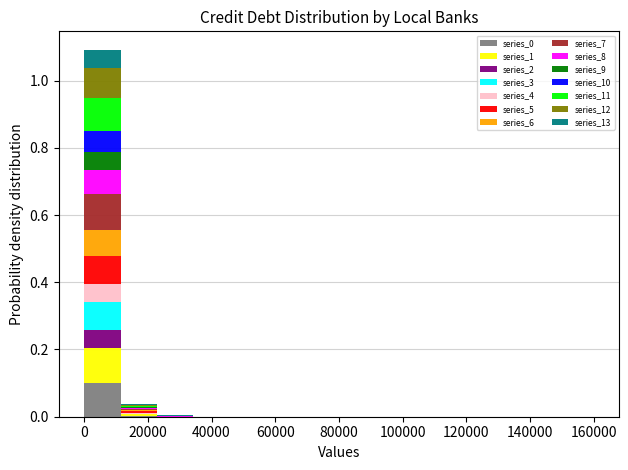

What is the total height of the stacked bar covering 12000 to 22000 on the x-axis? Neither the bar edges nor the heights are printed on the chart, so give them approximately, as read against the axes.

0.04